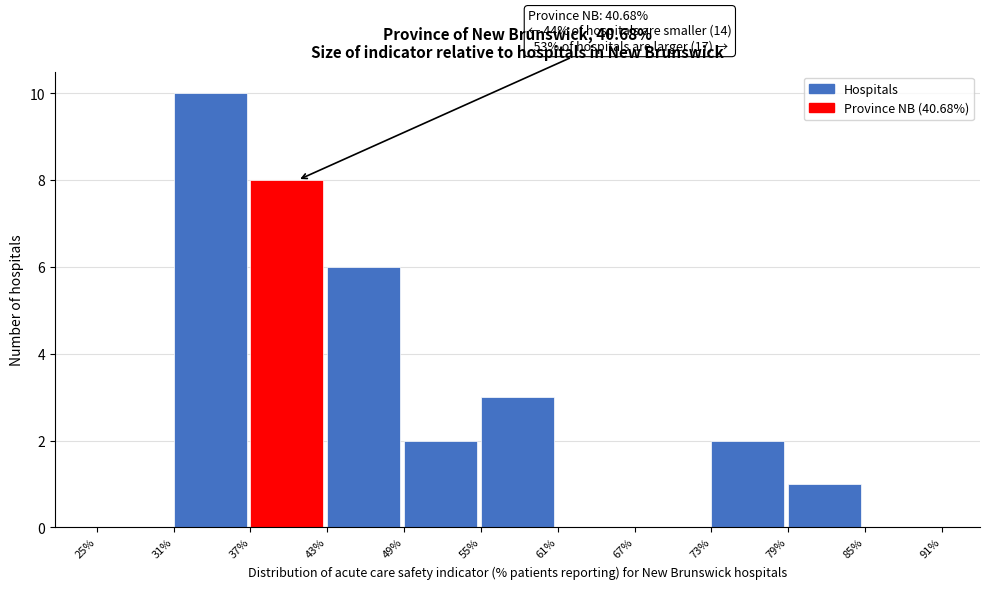

Over which range of the x-axis is the bar tallest?

31% to 37%